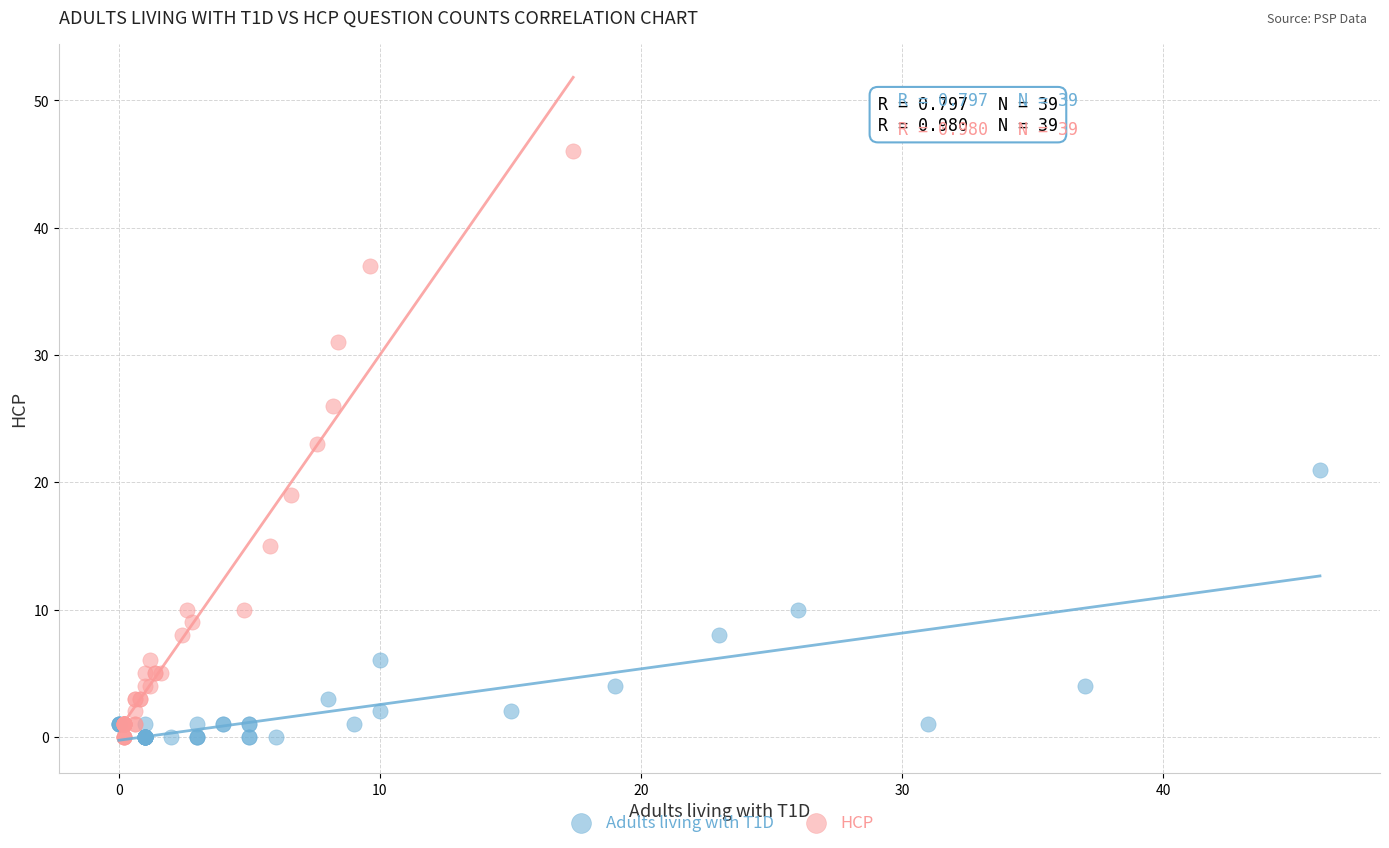

Which series reaches the maximum Y coordinate?

HCP